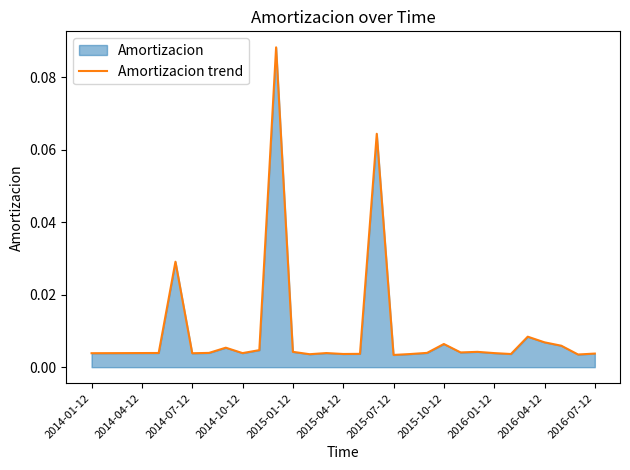

Reading left to right, extract all data points from this chart.

0.0	0.0	0.0	0.0	0.0	0.0	0.0	0.0	0.0	0.0	0.0	0.1	0.0	0.0	0.0	0.0	0.0	0.1	0.0	0.0	0.0	0.0	0.0	0.0	0.0	0.0	0.0	0.0	0.0	0.0	0.0